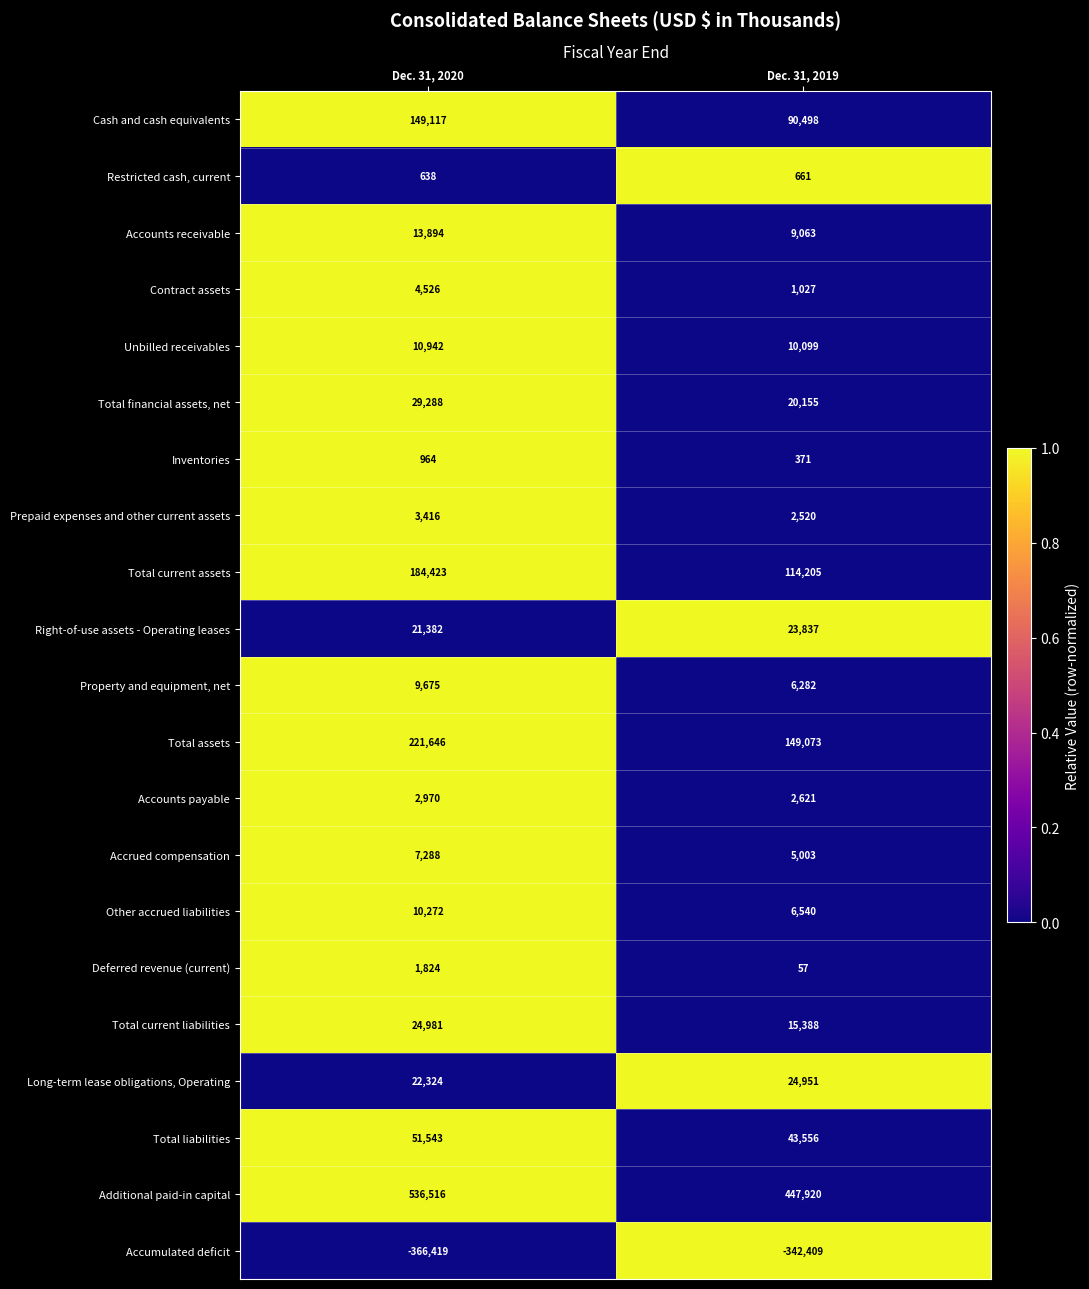

The value of Deferred revenue (current) at Dec. 31, 2019 is 57. True or false?

True